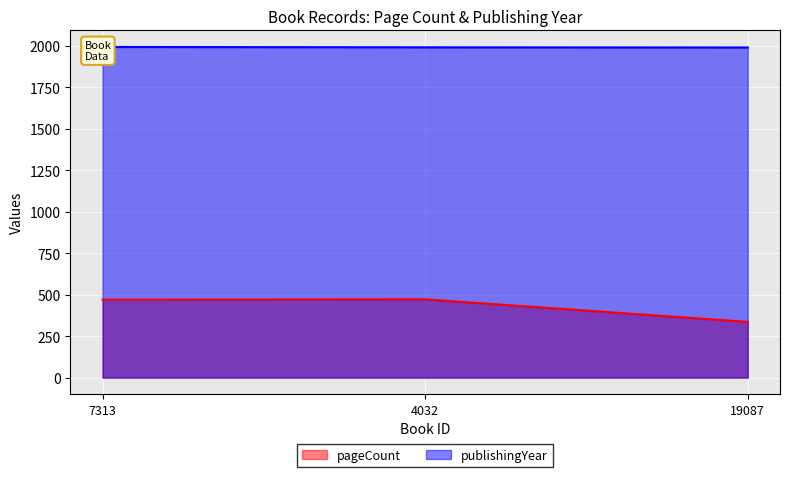

Where is pageCount nearest to the value 404?

7313